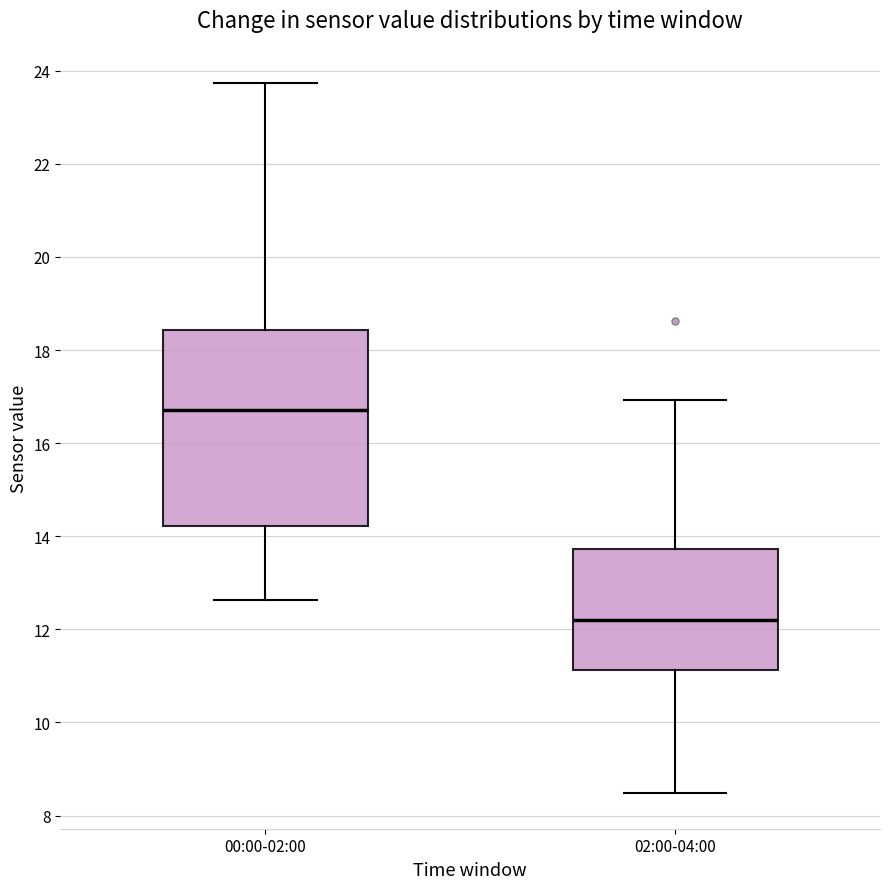

Where is the upper edge of the box for 02:00-04:00 on the y-axis? The values are not printed on the chart, so give them approximately, as read against the axis.

13.8